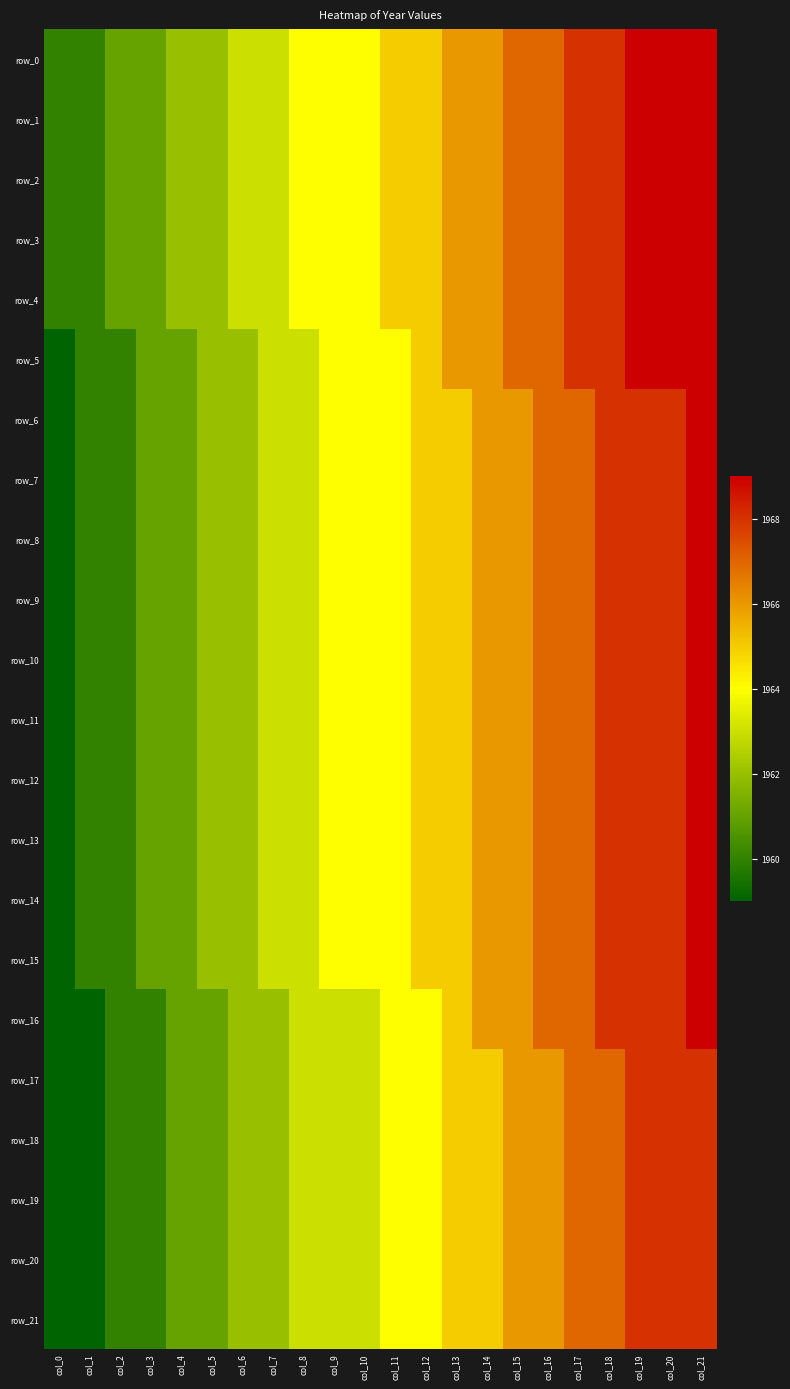

Which series changed the most between col_4 and col_17?

row_5